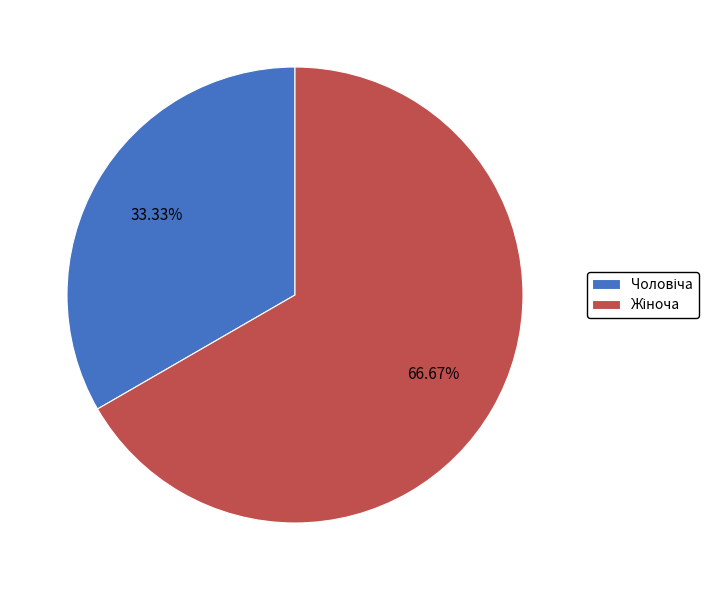

Is there a majority slice in this chart?

Yes